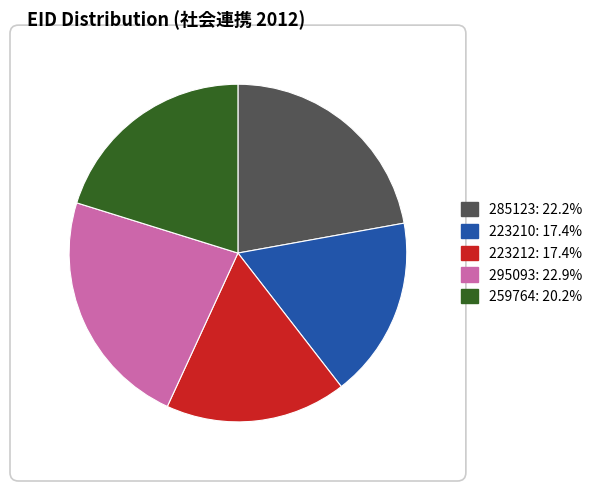

Which has a higher value, 259764 or 223210?

259764